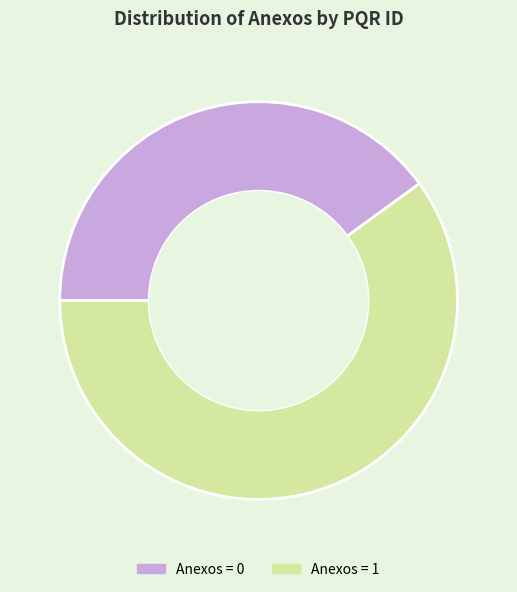

Is there a majority slice in this chart?

Yes